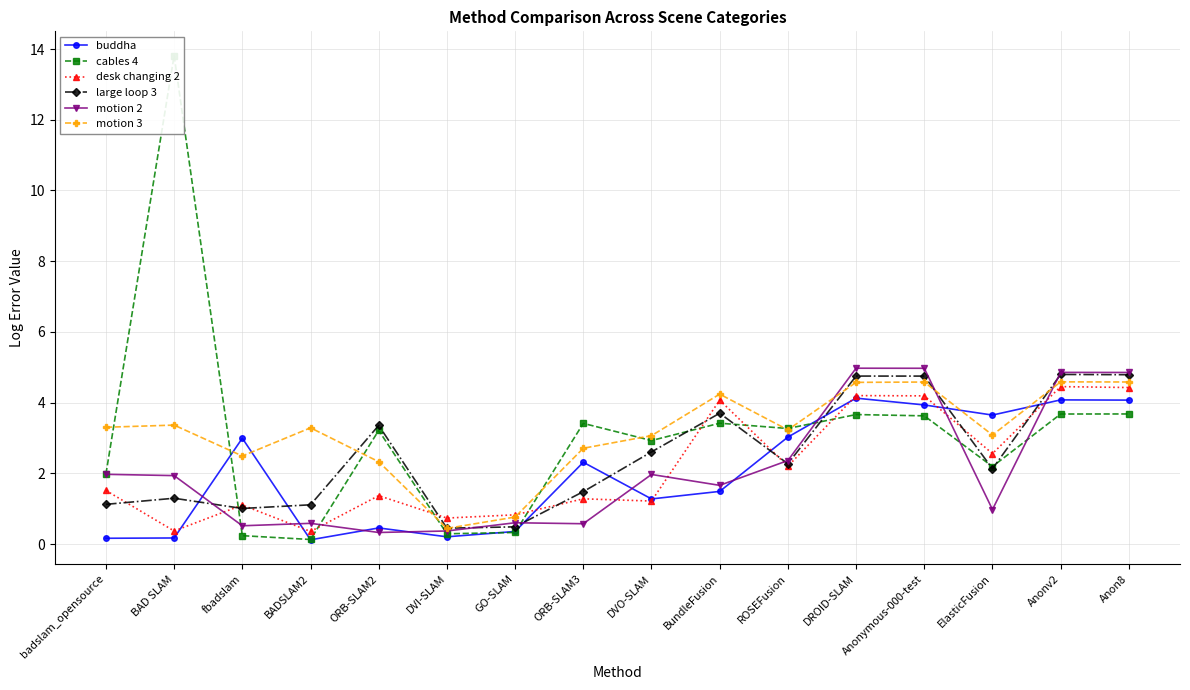

Is the value of large loop 3 at BundleFusion greater than the value of motion 2 at fbadslam?

Yes